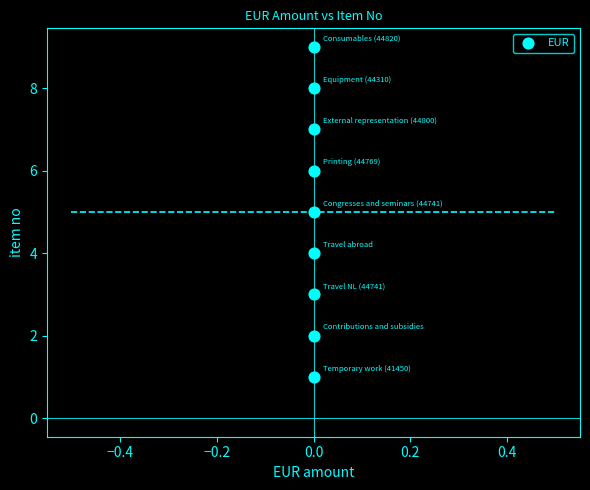

What is the range of Y values (max minus min)?

8